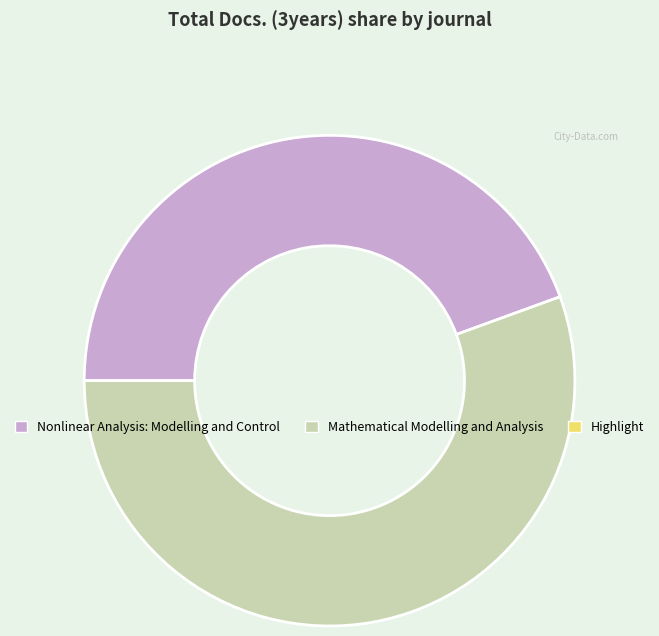

The Mathematical Modelling and Analysis slice represents 64% of the pie. True or false?

False